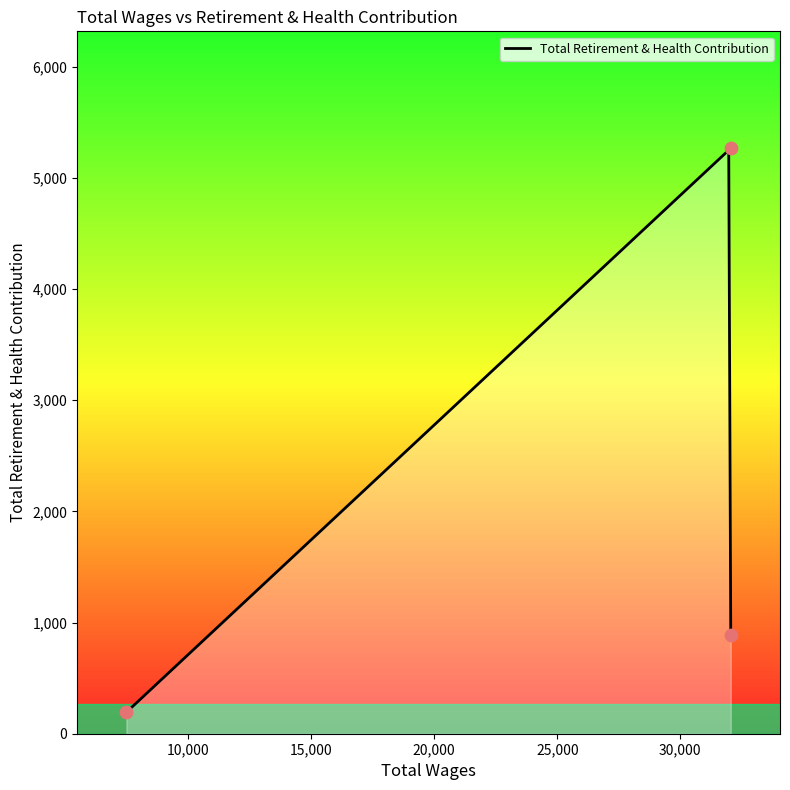

What is the ratio of the value at 32040.0 to the value at 7500.0?

27.3